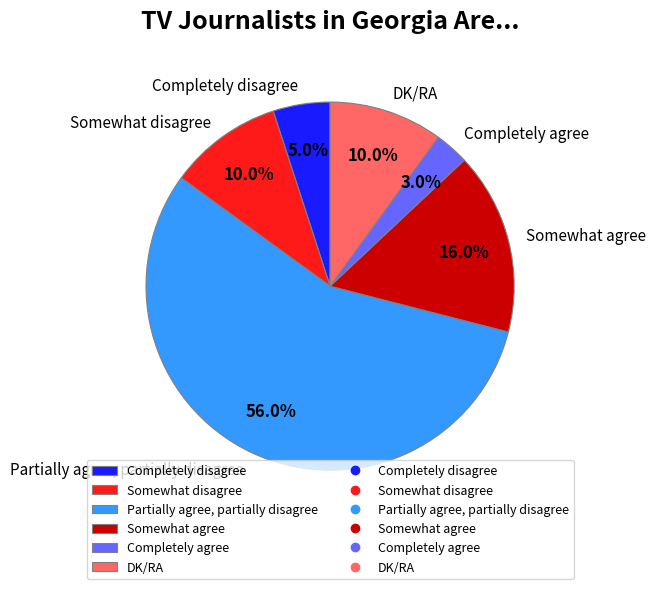

Does Partially agree, partially disagree represent more than half of the total?

Yes